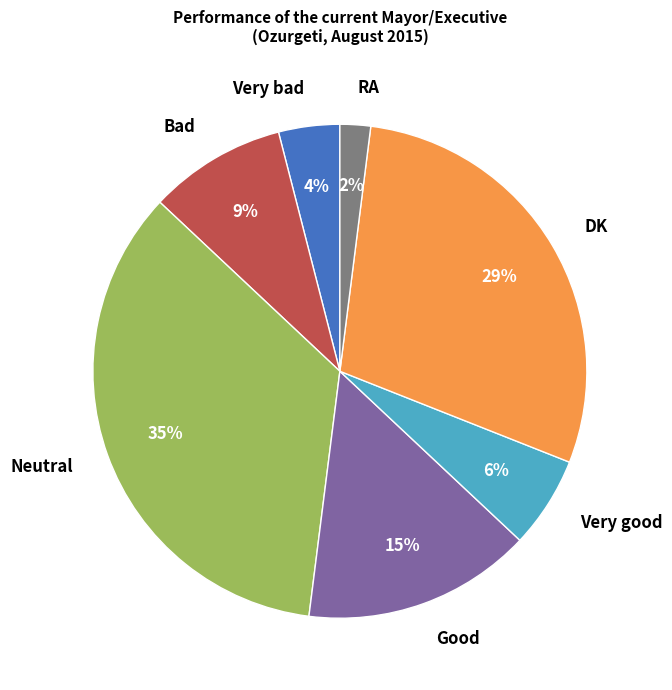

Is Good the majority of the pie?

No